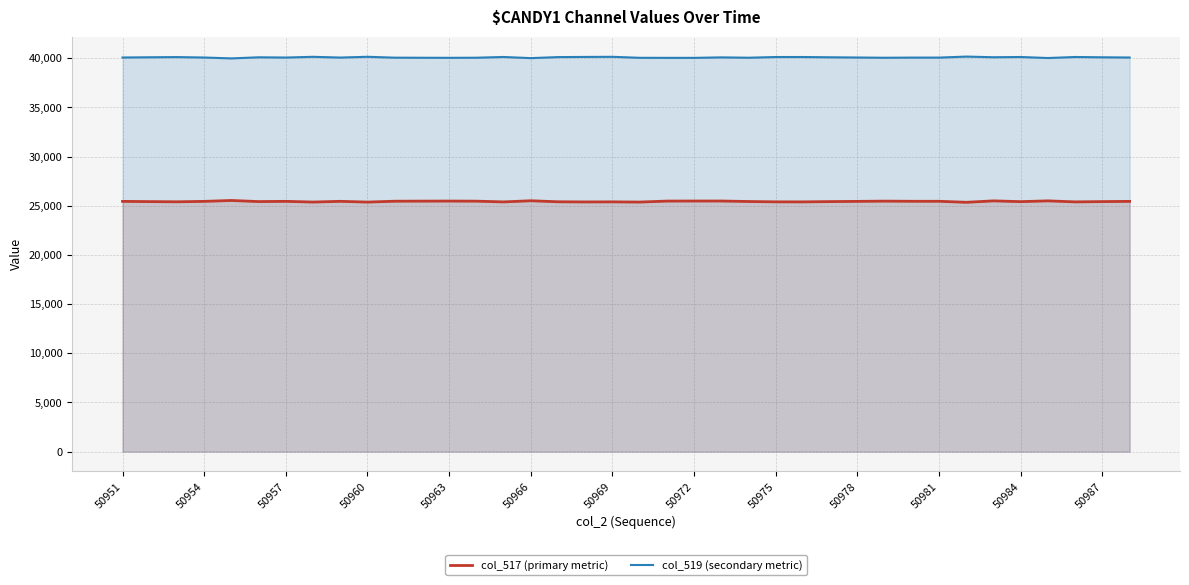

In col_517 (primary metric), how many points are lower than both neighbors (excluding endpoints)?

11